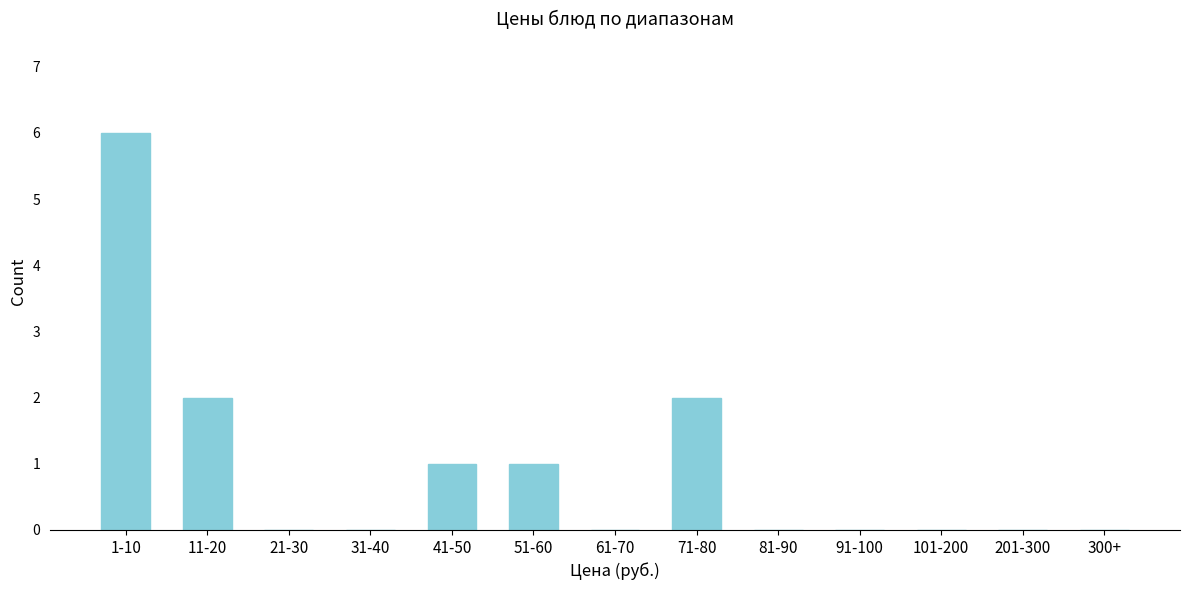

Reading left to right, extract all data points from this chart.

1-10=6	11-20=2	21-30=0	31-40=0	41-50=1	51-60=1	61-70=0	71-80=2	81-90=0	91-100=0	101-200=0	201-300=0	300+=0